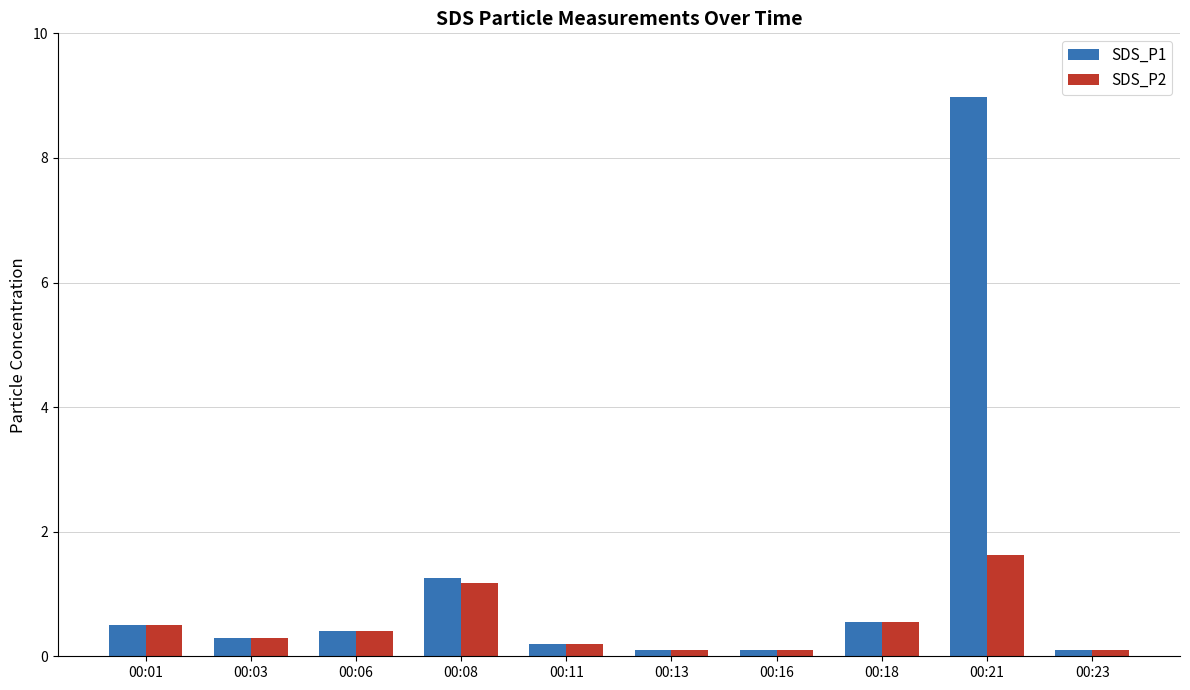

What is the sum of the SDS_P2 values at 00:18 and 00:16?

0.7